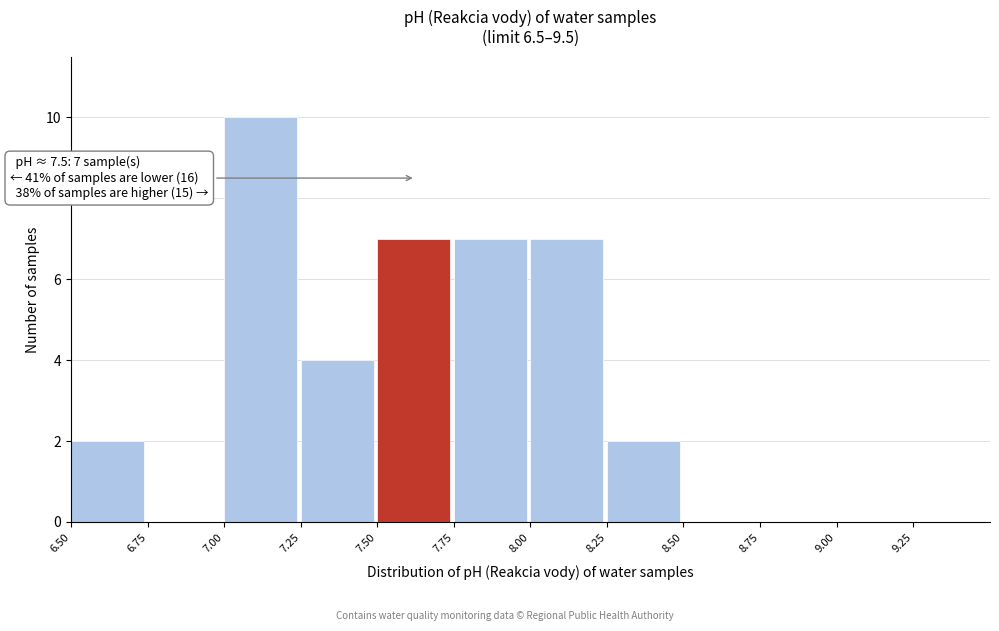

Which range on the x-axis has the tallest bar?

7.00 to 7.25